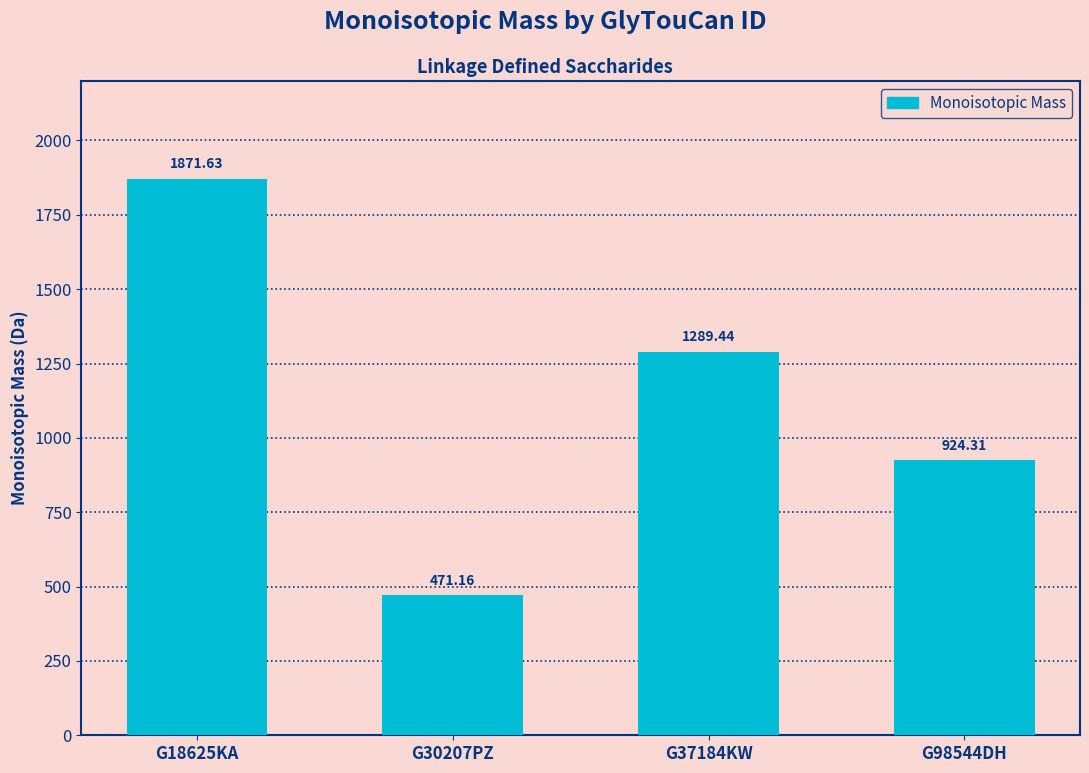

What is the minimum value shown in the chart?

471.2